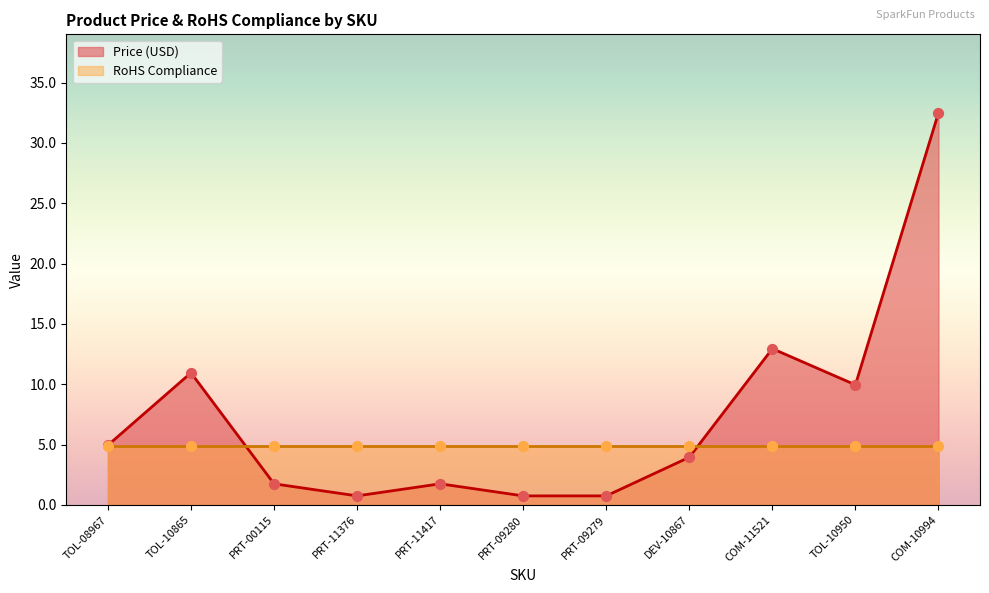

Which has a higher value, PRT-11376 or PRT-09280?

PRT-11376